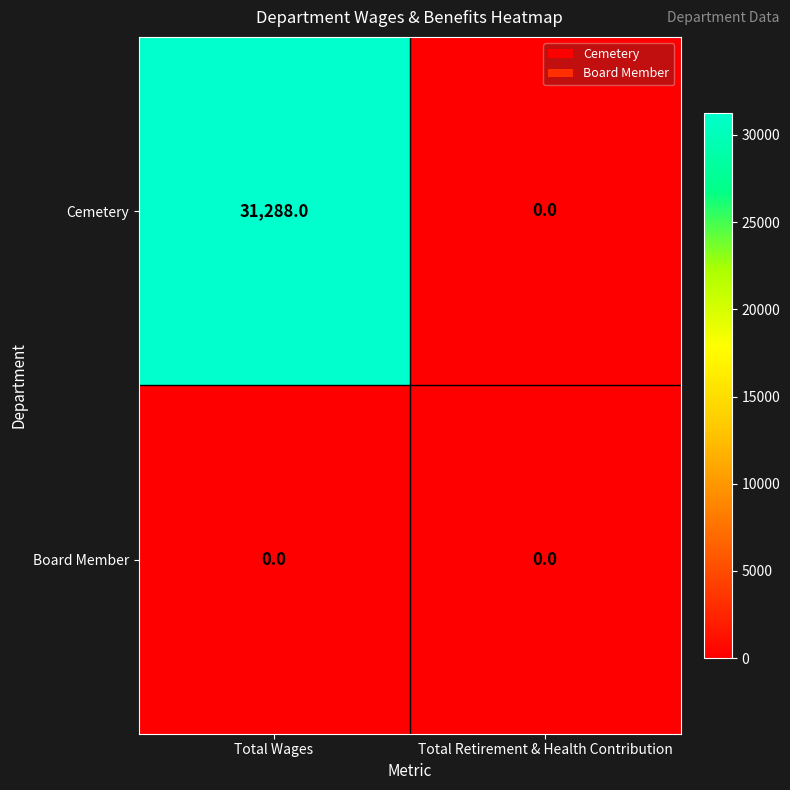

Which series has the widest spread of values?

Cemetery